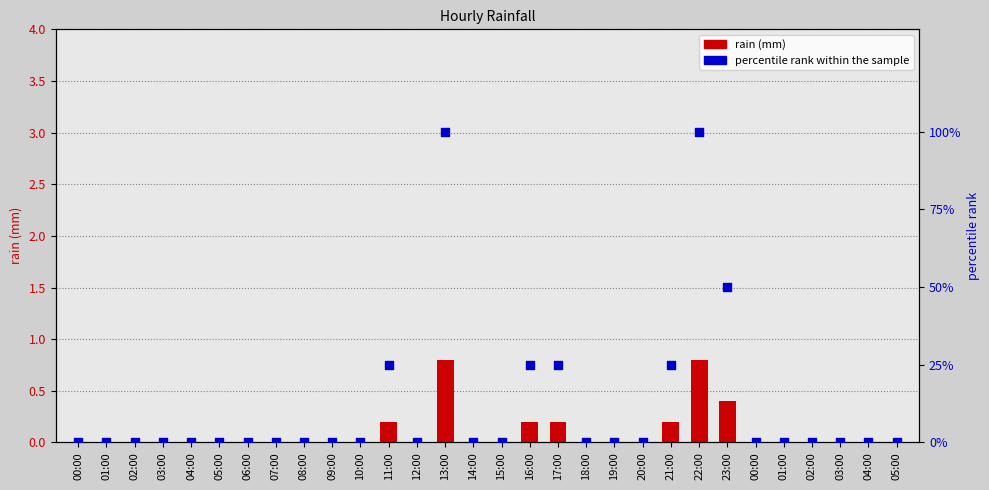

Which series reaches the maximum Y coordinate?

percentile rank within the sample